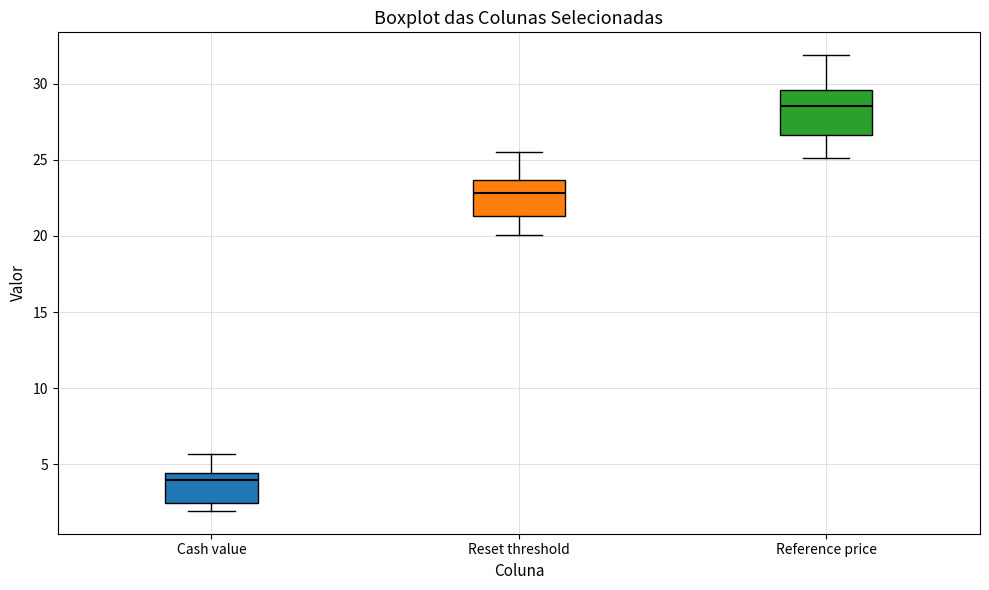

Which box's median line is the highest?

Reference price